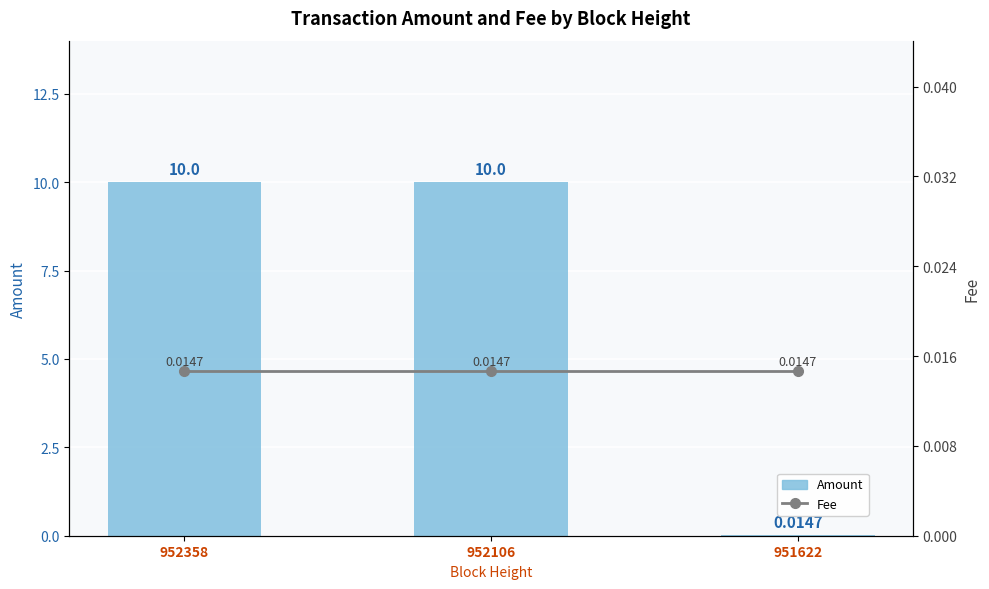

The Amount series shows 3.2 at 952106. True or false?

False